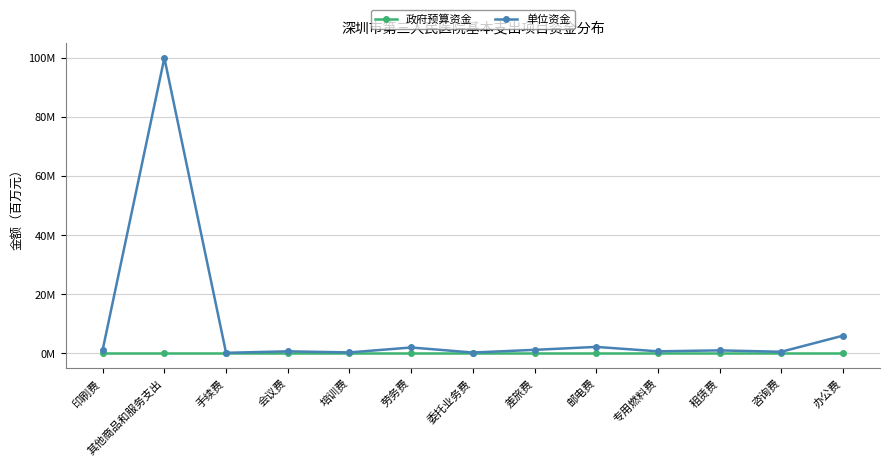

What are all the series names shown in the legend?

政府预算资金, 单位资金